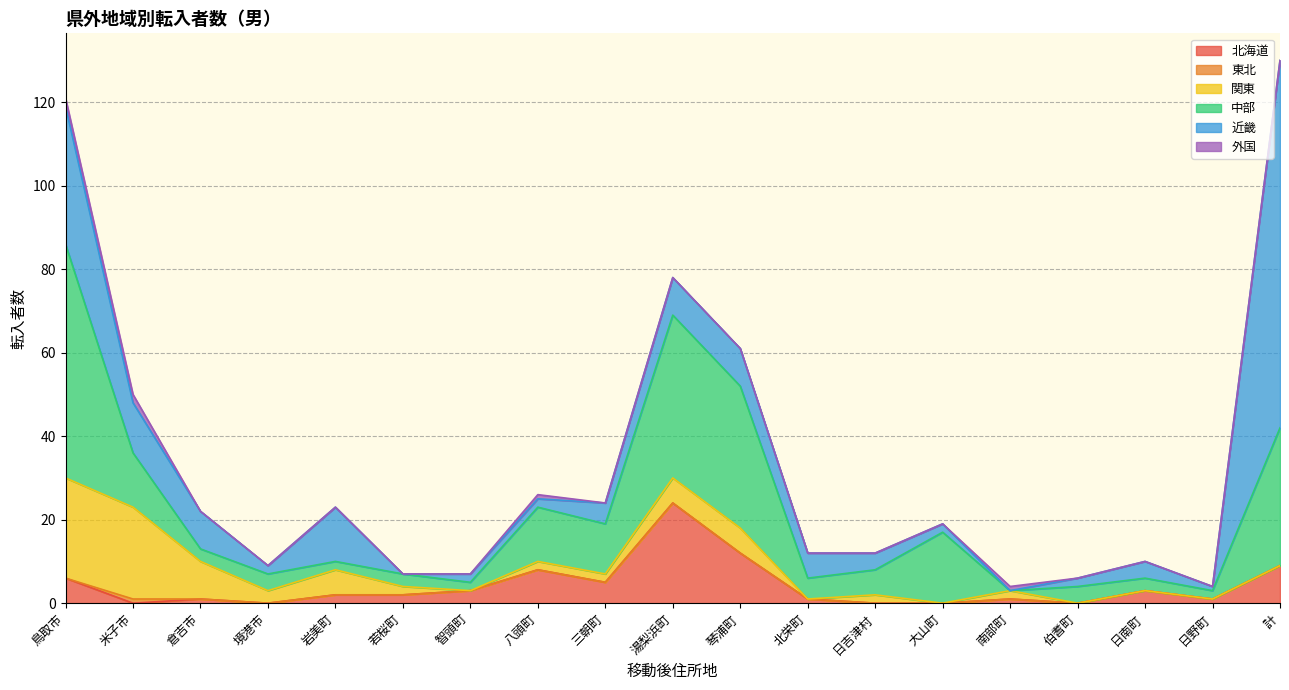

What is the difference between the second highest and minimum values in the 北海道 series?

12